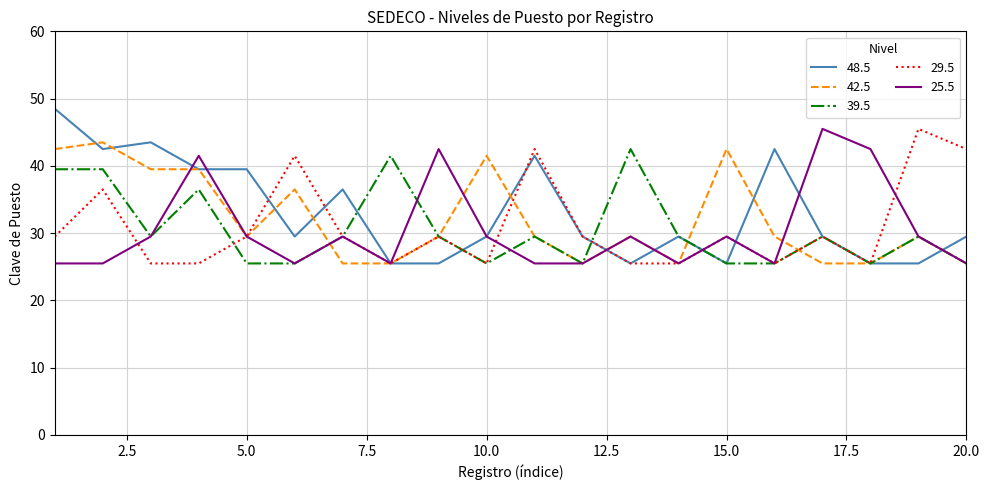

True or false: 48.5 has more than 1 points higher than both neighbors.

True